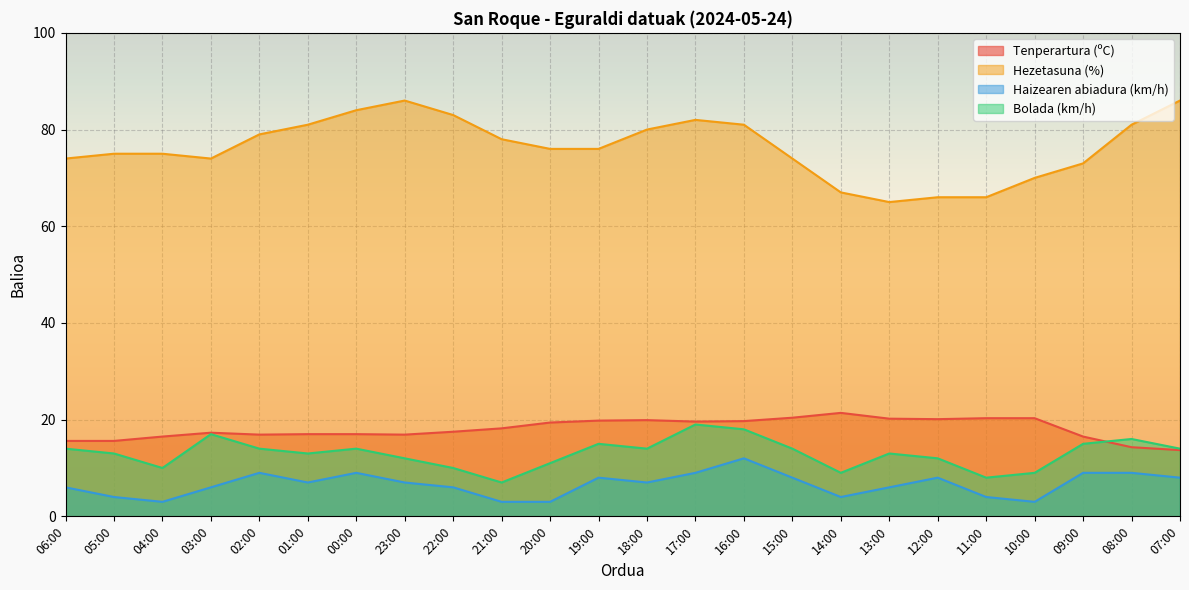

Which series has the widest spread of values?

Hezetasuna (%)